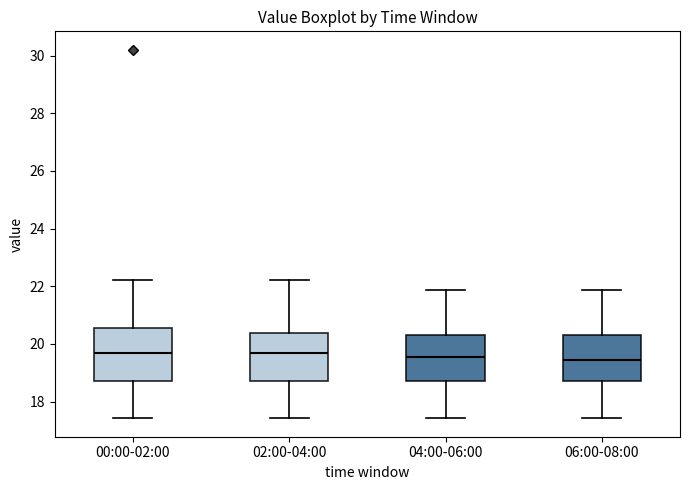

Reading left to right, read every box against the y-axis: the position of its median line, the range the box covers, and the ends of its whiskers. The values are not printed on the chart, so give them approximately, as read against the axis.

00:00-02:00: median 19.8, box 18.8 to 20.6, whiskers 17.4 to 22.2
02:00-04:00: median 19.8, box 18.8 to 20.4, whiskers 17.4 to 22.2
04:00-06:00: median 19.6, box 18.8 to 20.4, whiskers 17.4 to 21.8
06:00-08:00: median 19.4, box 18.8 to 20.4, whiskers 17.4 to 21.8